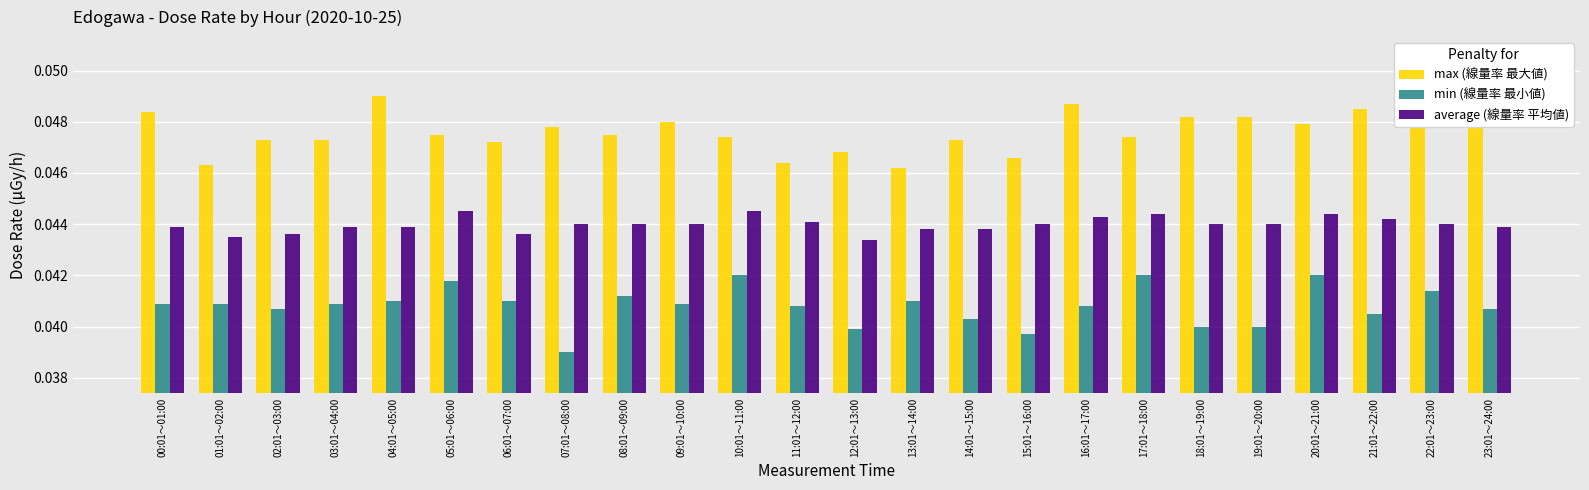

List the series in order of their peak value, highest first.

max (線量率 最大値), average (線量率 平均値), min (線量率 最小値)